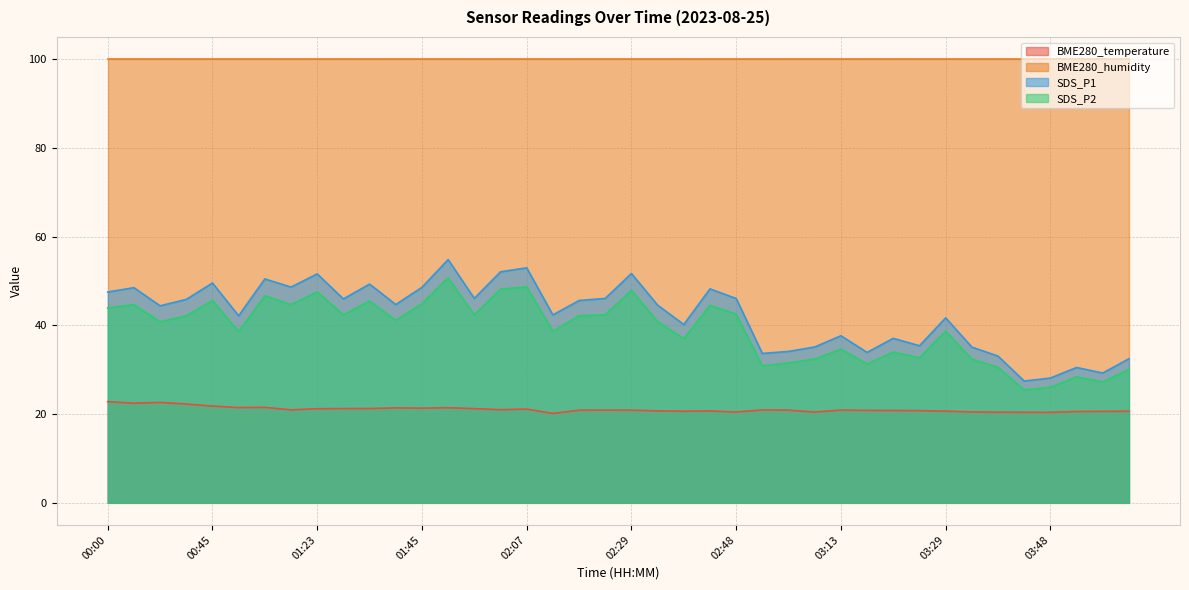

Is it true that SDS_P2 equals 70.3 at 02:07?

False